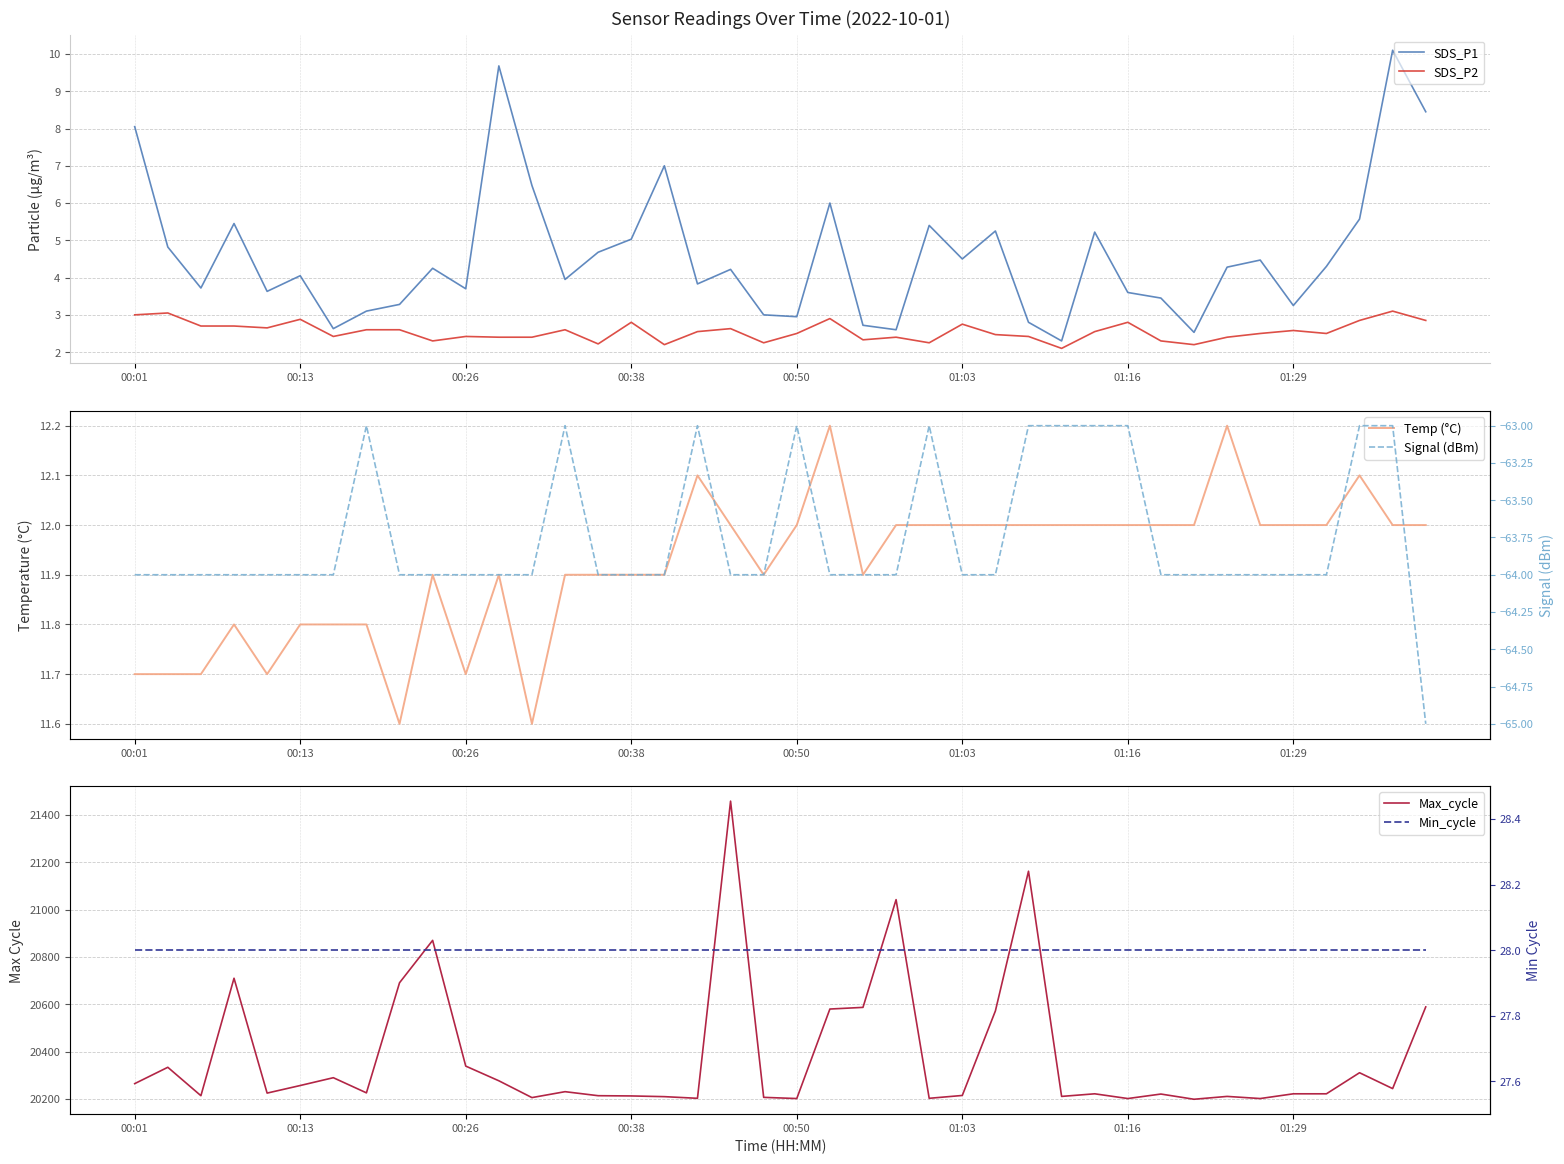

Between 00:01 and 31, which series saw the biggest shift?

Max_cycle